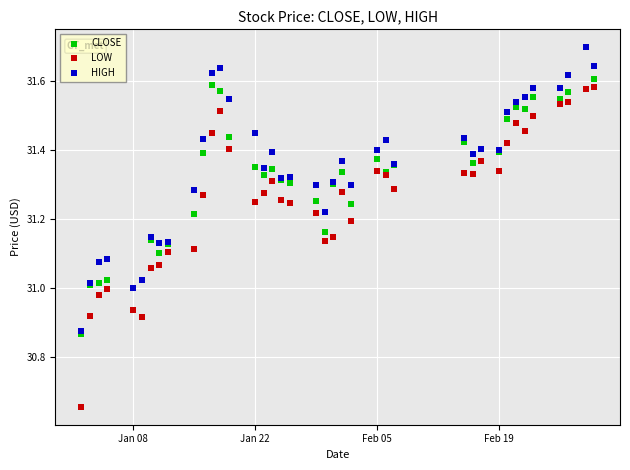

Which series has the widest spread of Y values?

LOW